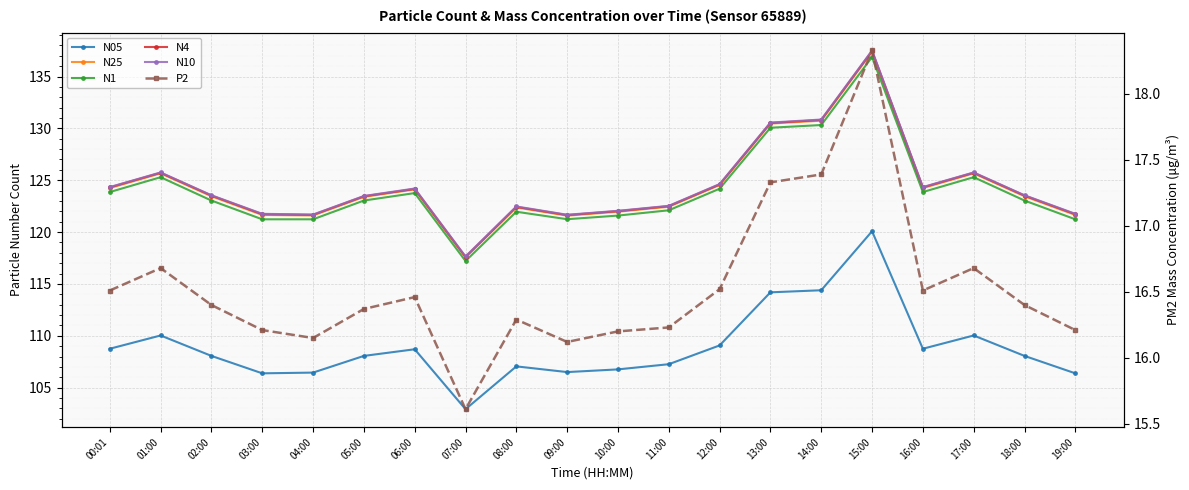

Where does the N05 series first go above 108?

00:01